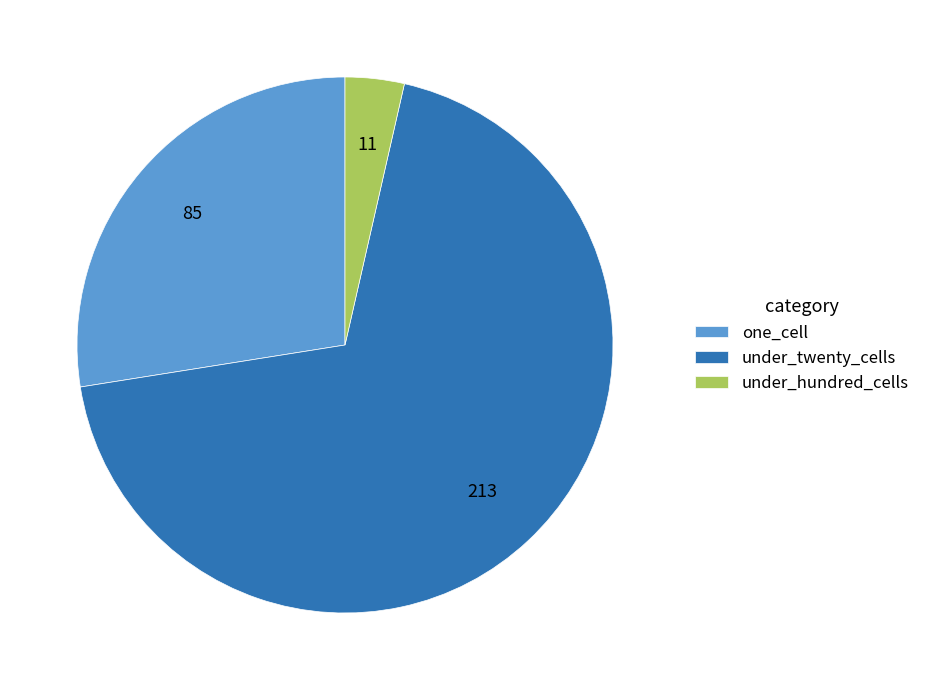

How many segments does this pie chart have?

3